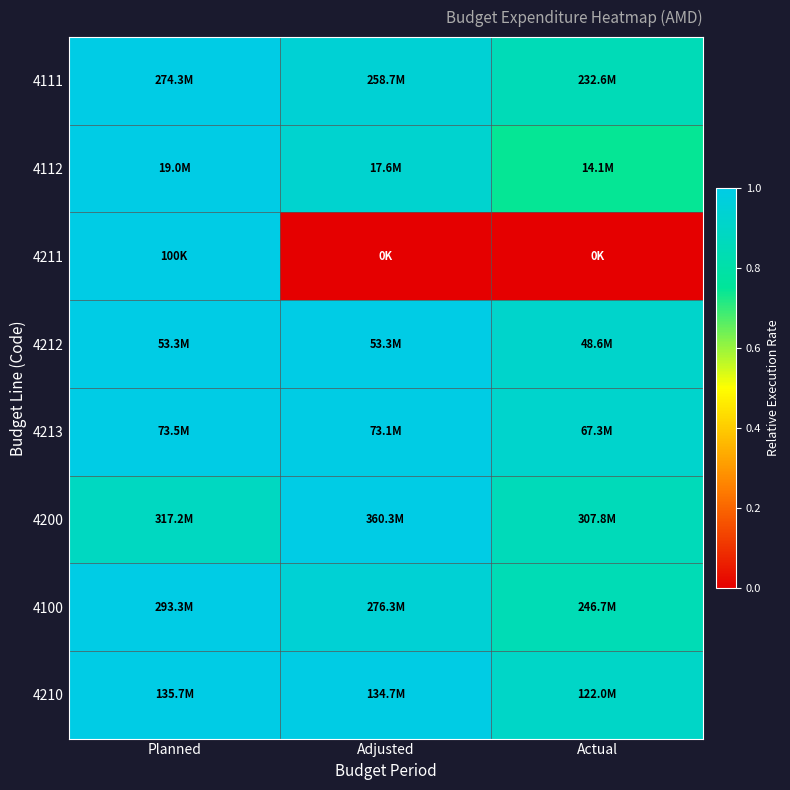

How many series are shown in this chart?

8